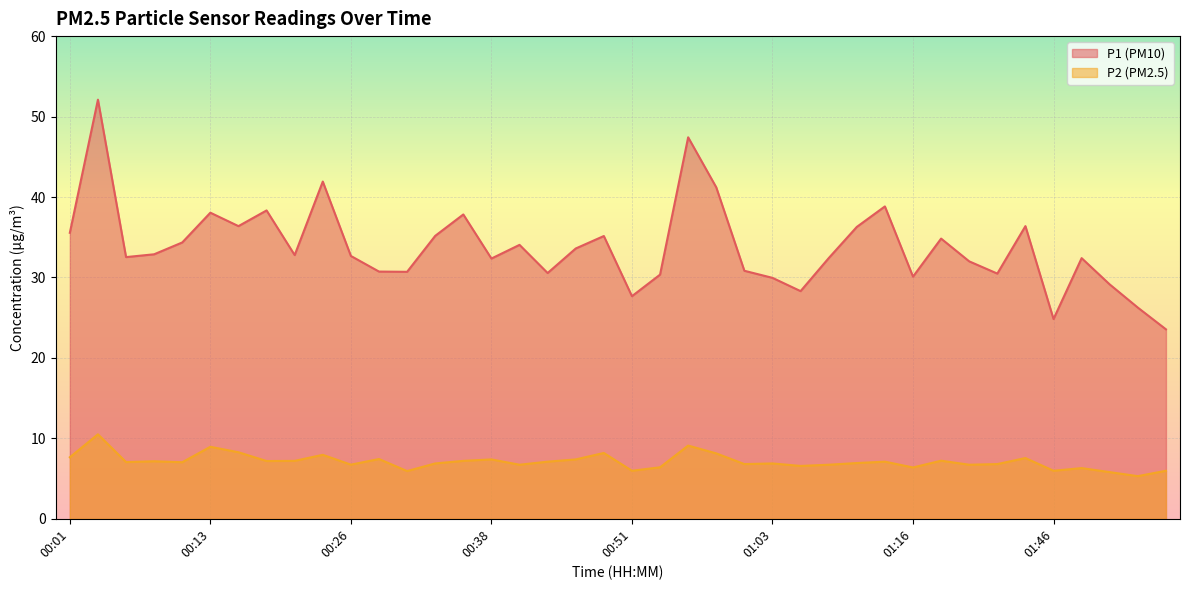

True or false: P1 and P2 intersect in this chart.

False